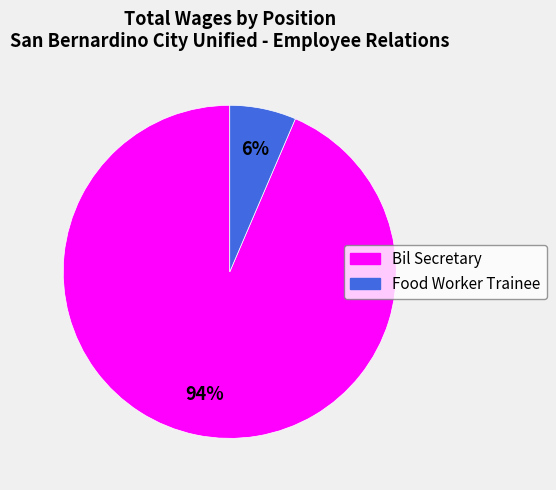

To the nearest percent, what is the average slice percentage?

50%